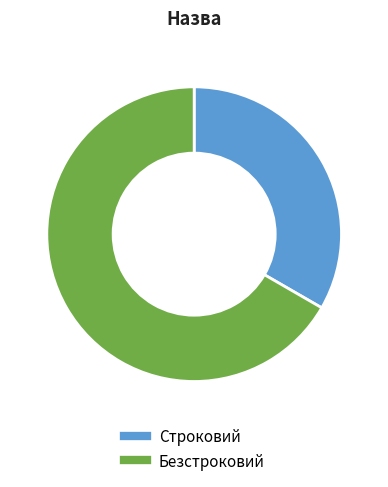

Is it true that Строковий is 33% of the pie?

True